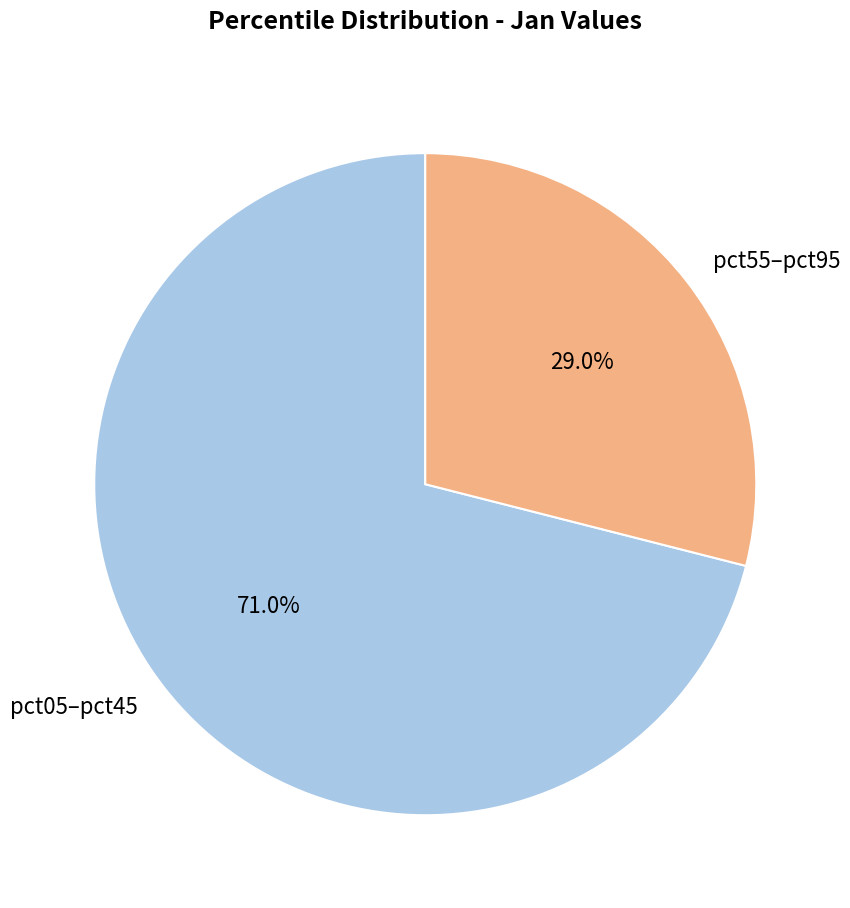

What is the largest slice in the pie chart?

pct05–pct45